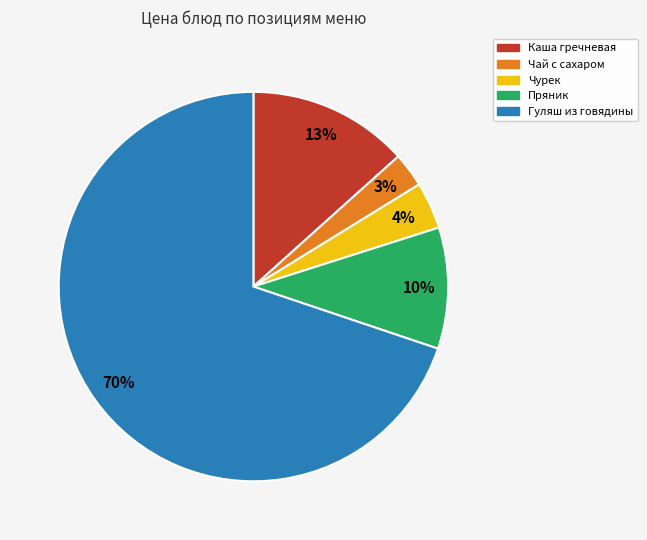

Is Пряник the majority of the pie?

No